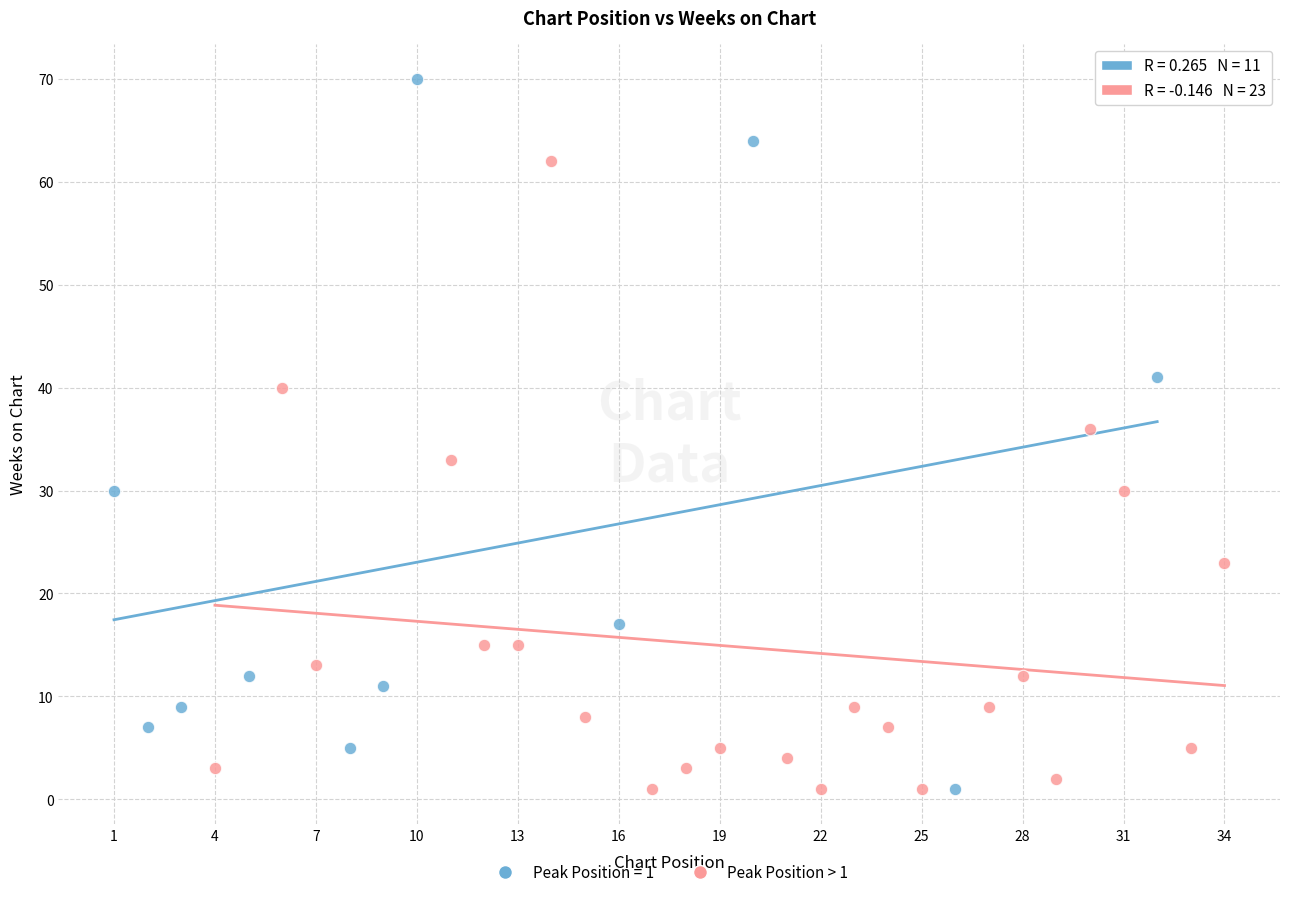

Which series reaches the maximum Y coordinate?

Peak Position = 1